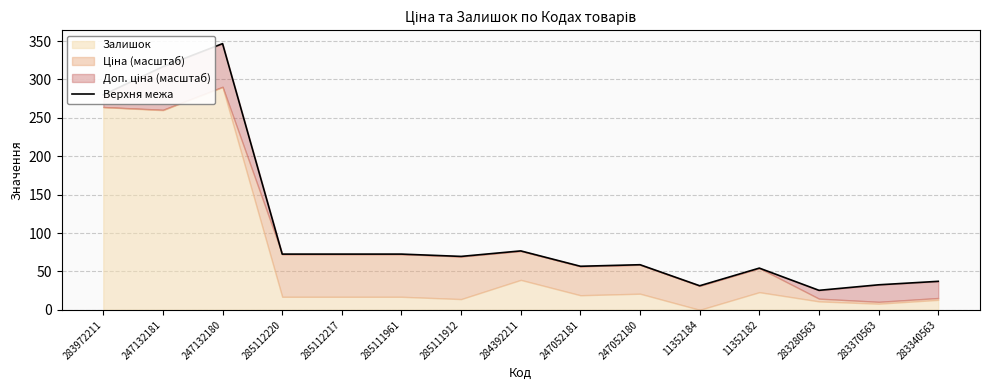

What is the ratio of the value at 283972211 to the value at 247132180?

0.8